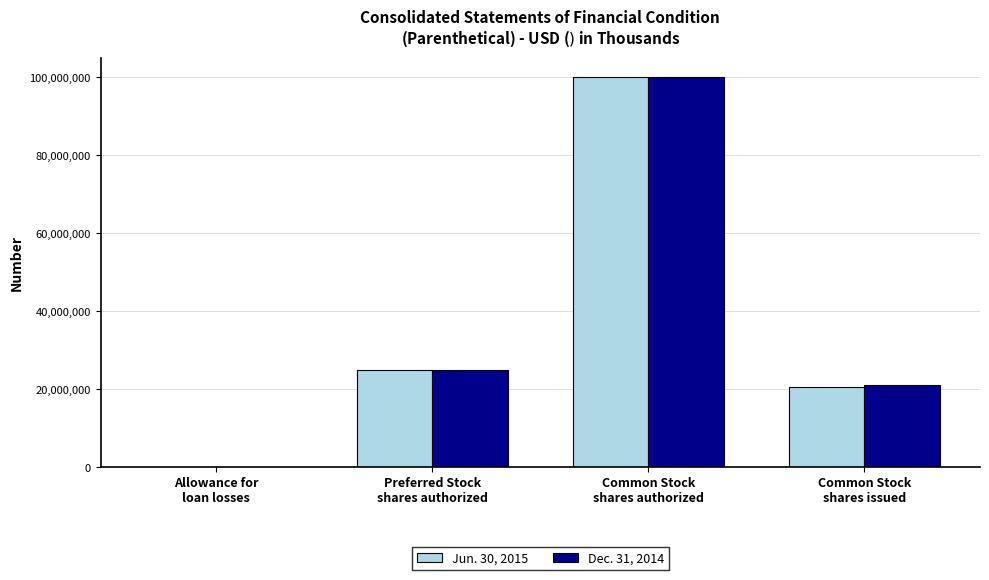

What is the maximum value shown in the chart?

100000000